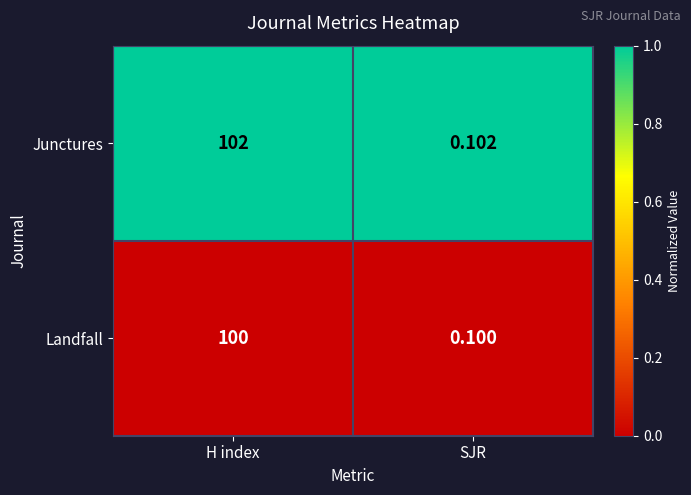

At how many categories does at least one series exceed 0?

2